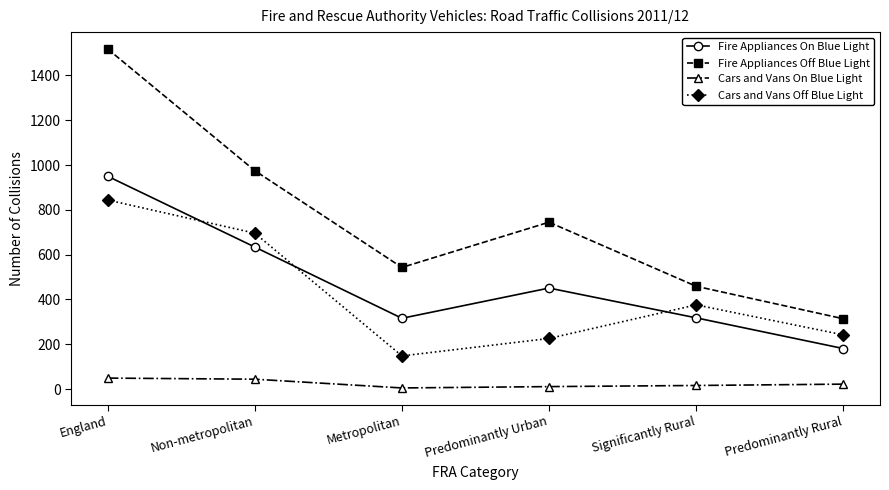

True or false: Cars and Vans Off Blue Light has a value of 376 at Significantly Rural.

True